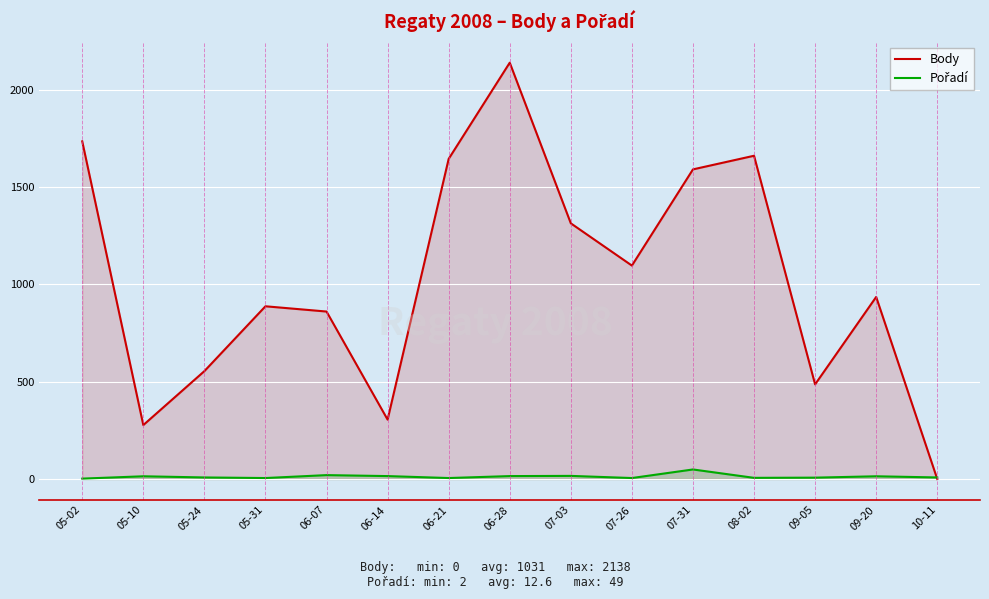

True or false: Body has more than 0 interior local peaks.

True